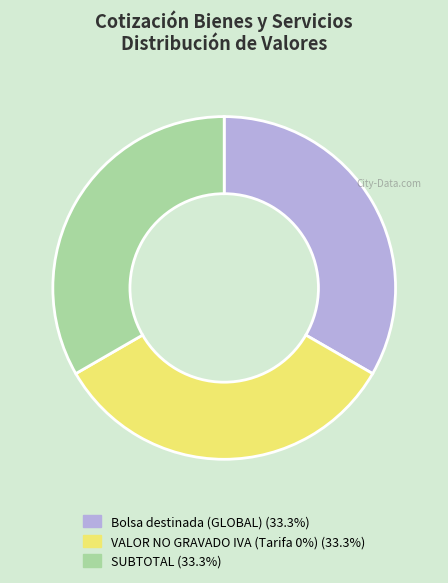

Does any single category account for the majority?

No